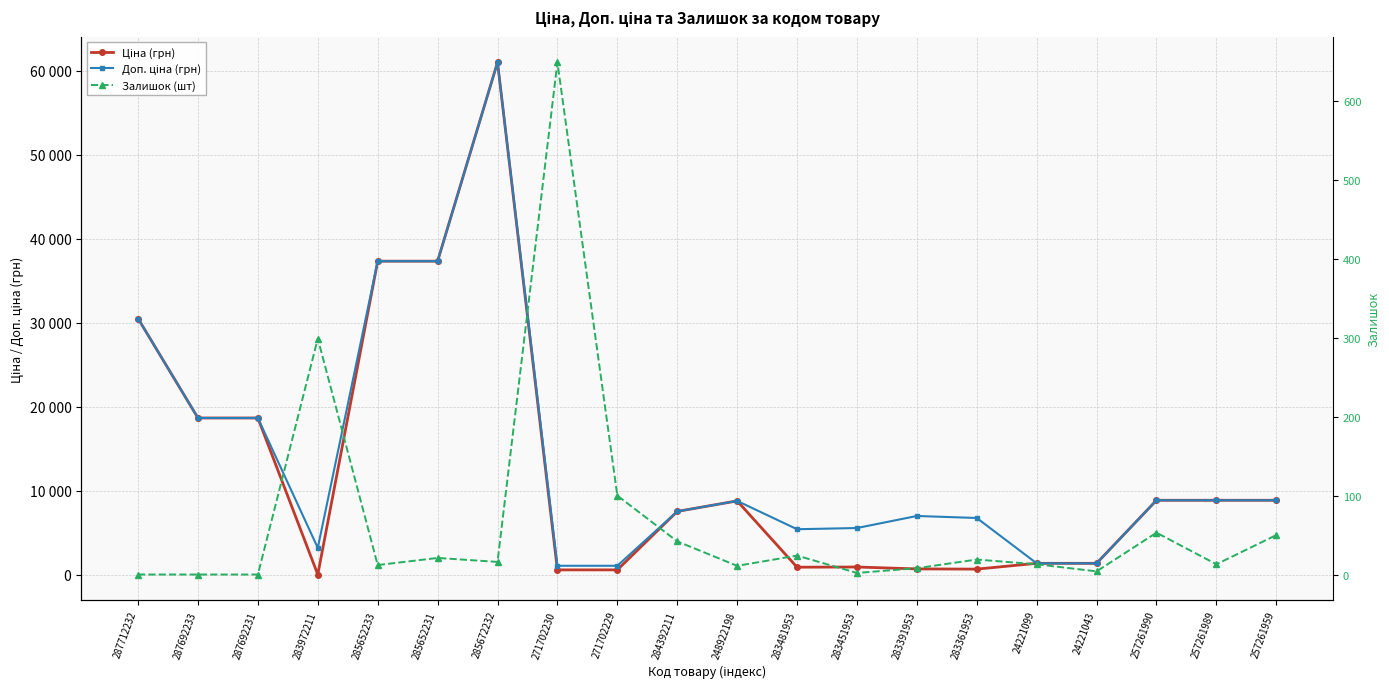

In Доп. ціна (грн), how many points are lower than both neighbors (excluding endpoints)?

2